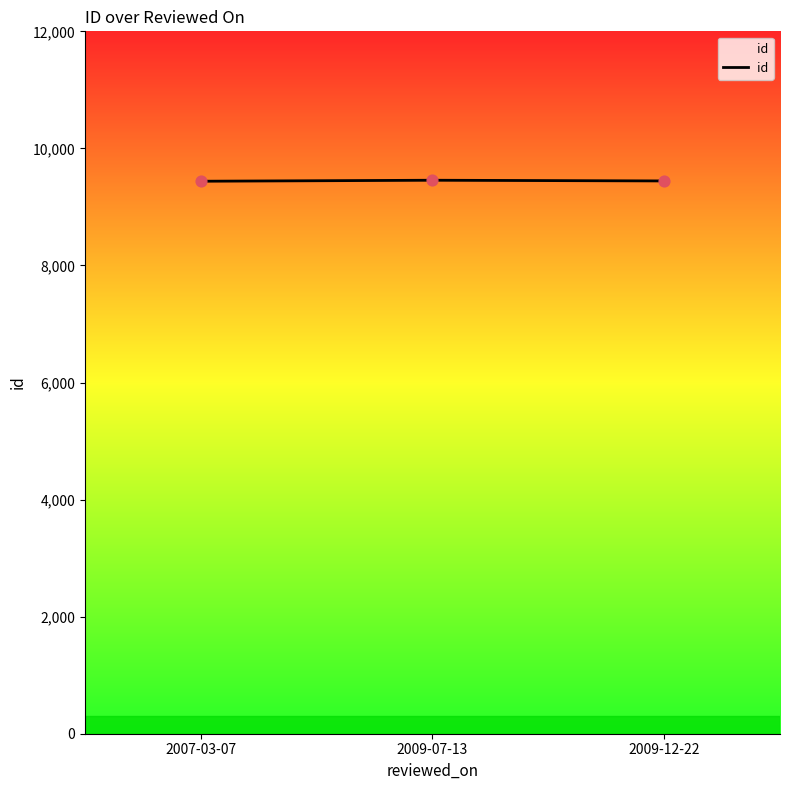

What is the change in value from 2009-07-13 to 2009-12-22?

-12